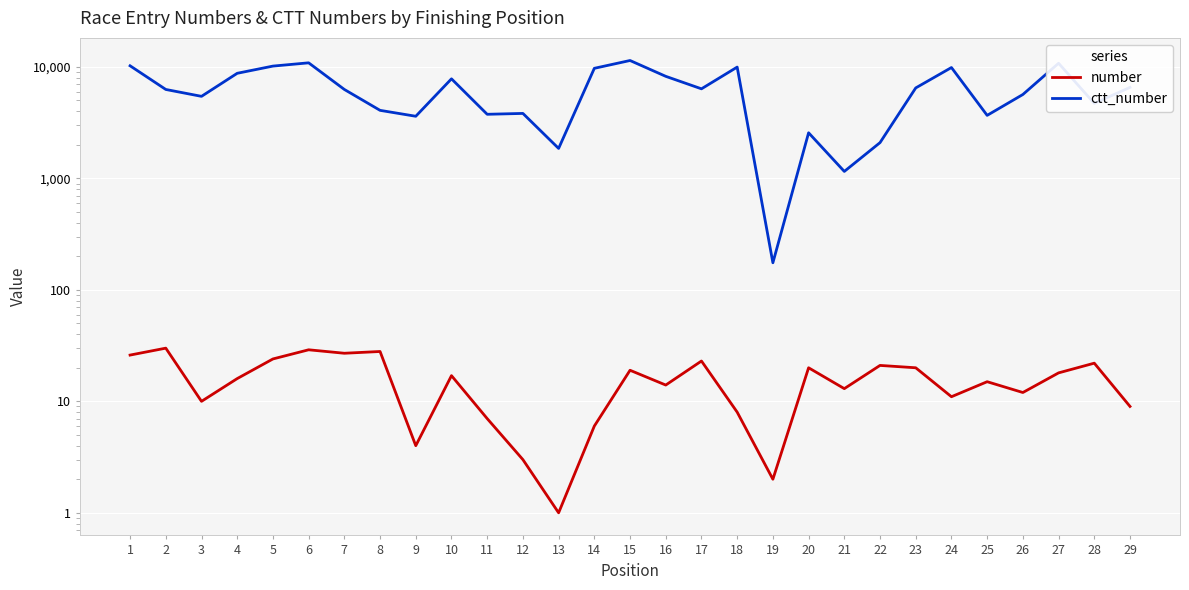

What is the maximum value for number?

30